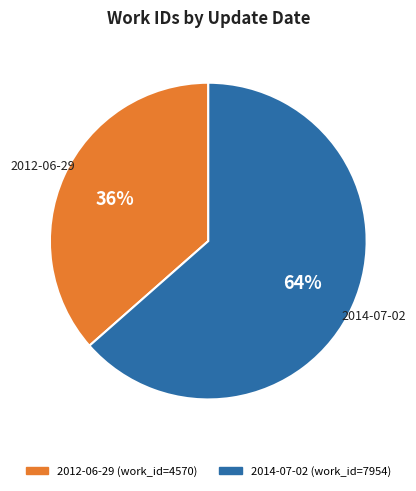

Which category accounts for the majority?

2014-07-02